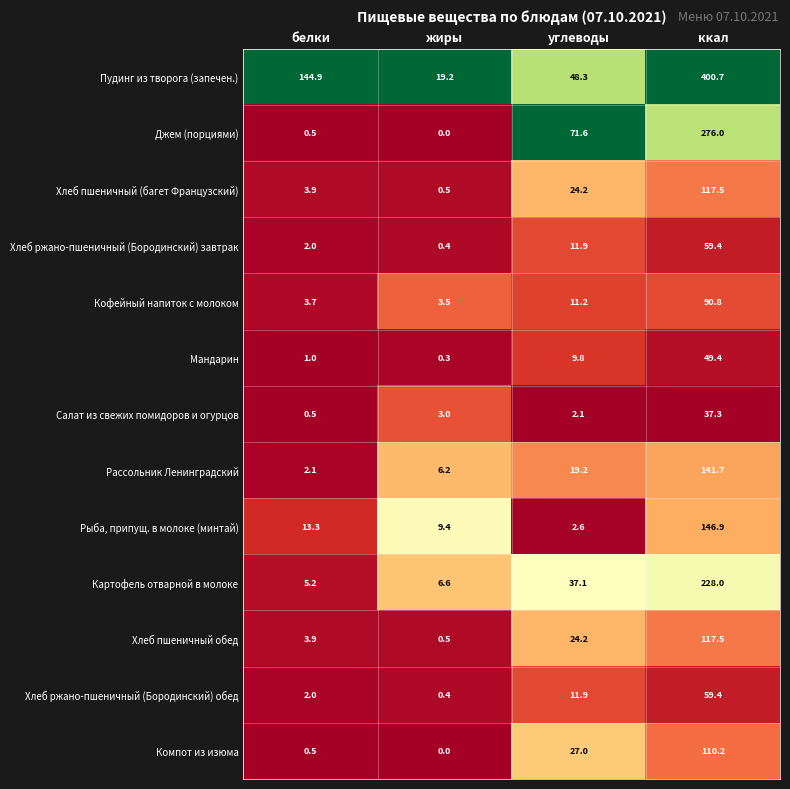

Which series has the largest total across all categories?

Пудинг из творога (запечен.)